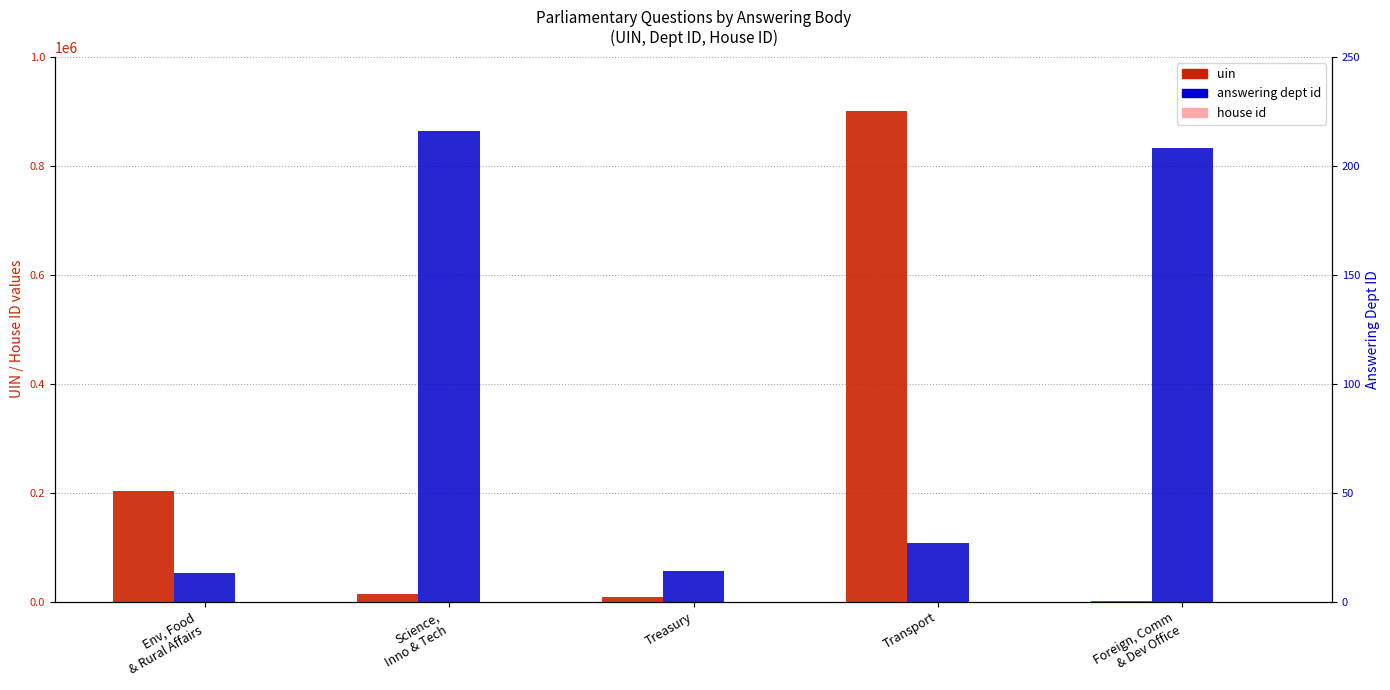

Rank the categories by uin value from lowest to highest.

Foreign, Comm
& Dev Office, Treasury, Science,
Inno & Tech, Env, Food
& Rural Affairs, Transport